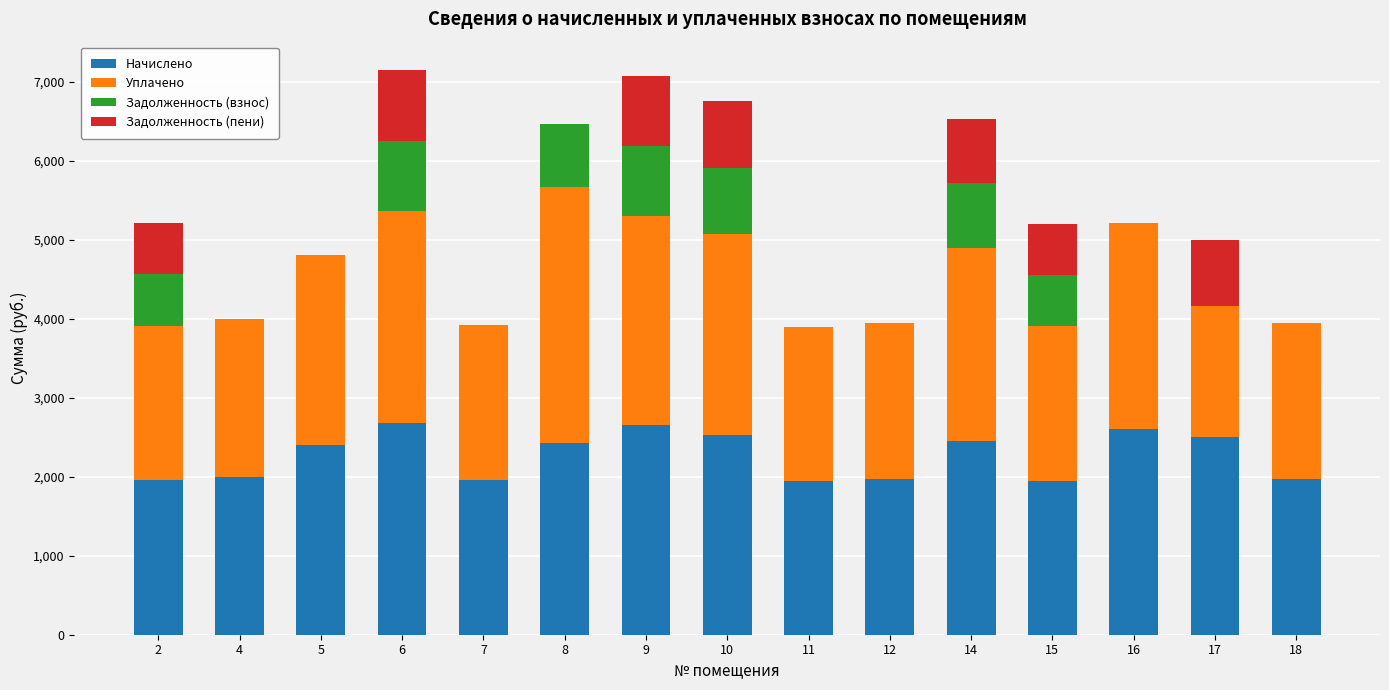

What is the sum of all Начислено values?

33994.1